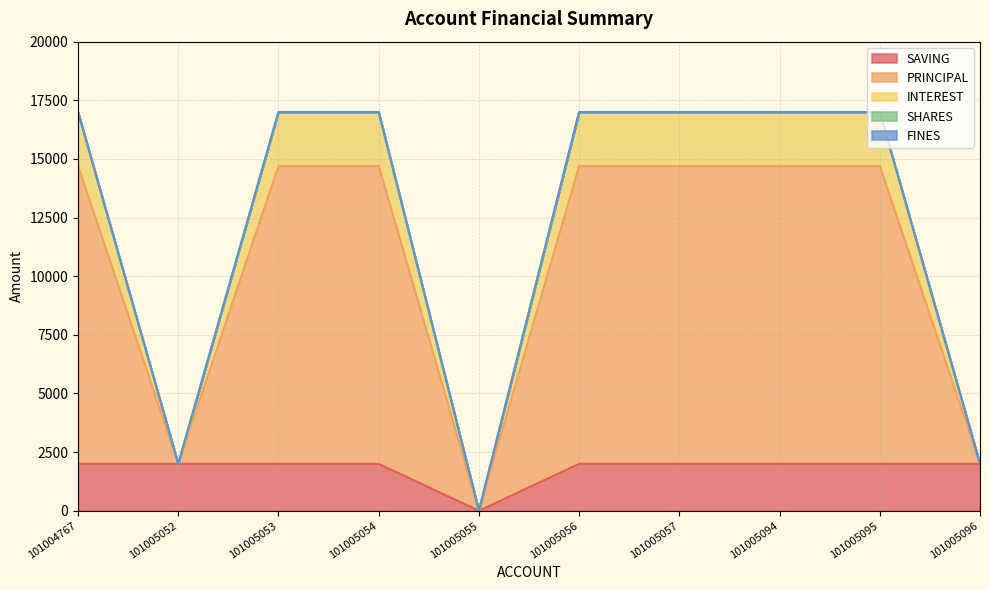

True or false: SAVING and PRINCIPAL cross at least once.

False